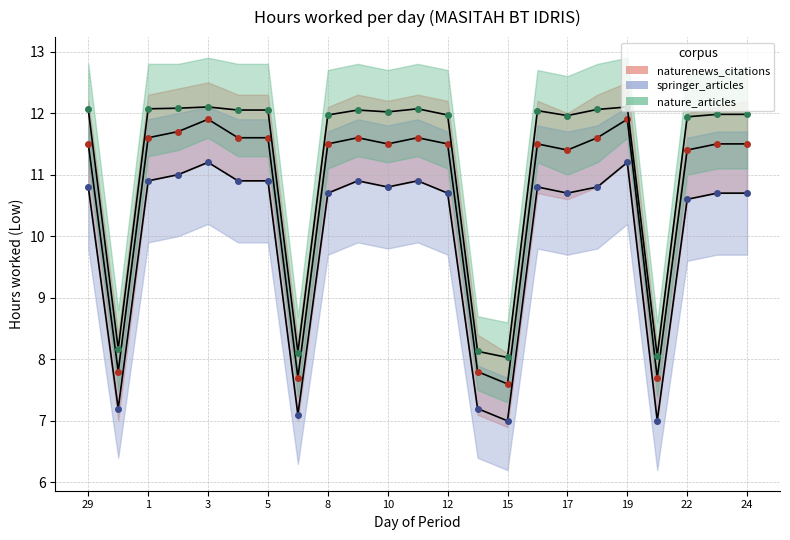

Where is the first local minimum for springer_articles?

30